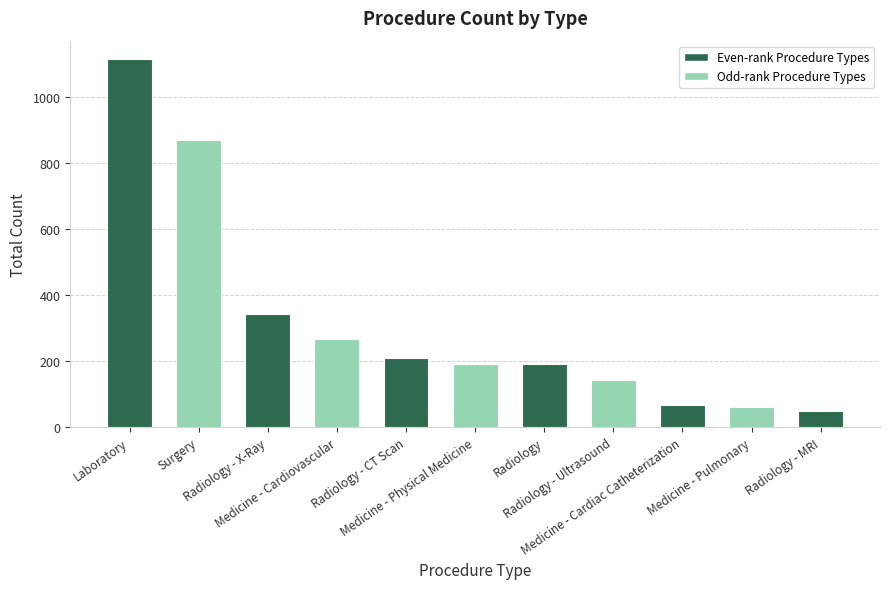

What is the smallest value displayed?

50